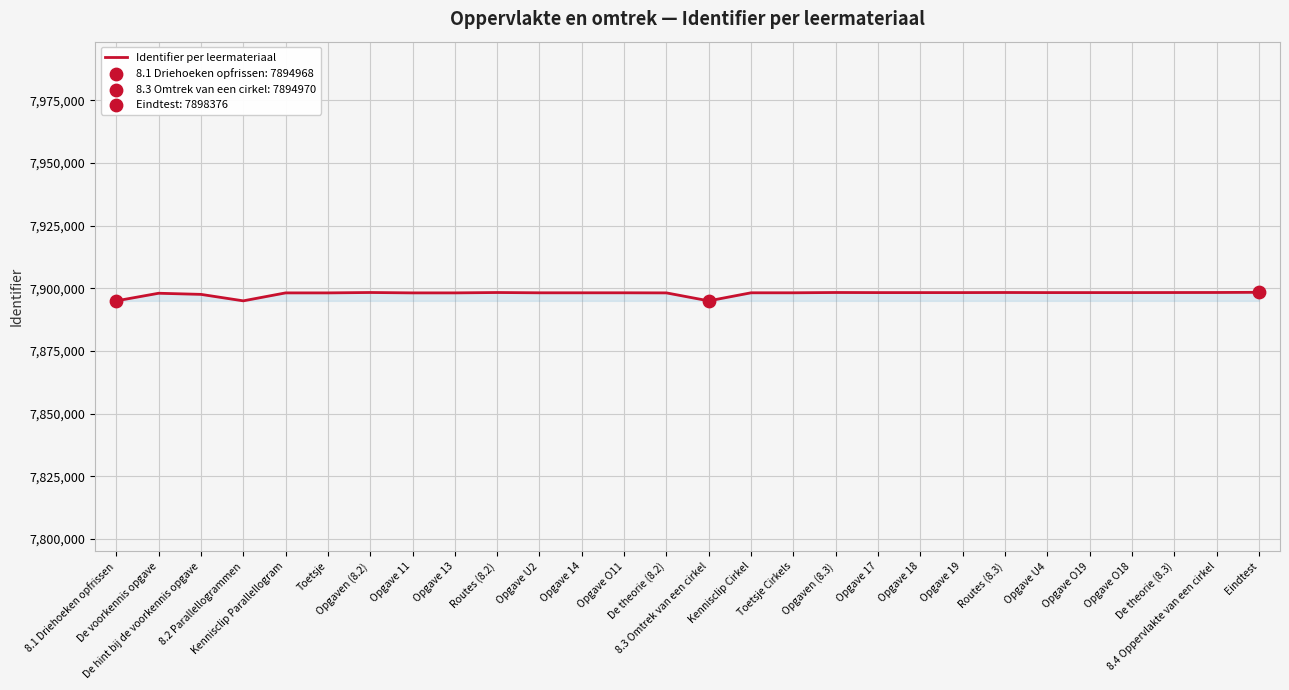

Which has a higher value, 8.4 Oppervlakte van een cirkel or 8.2 Parallellogrammen?

8.4 Oppervlakte van een cirkel